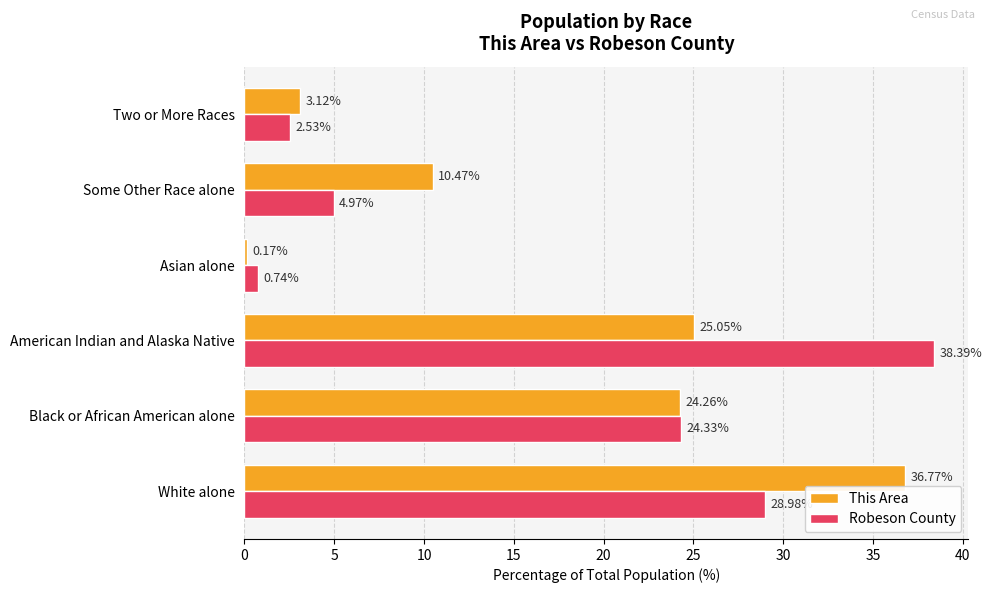

What is the difference between the maximum and minimum values in the Robeson County series?

37.6